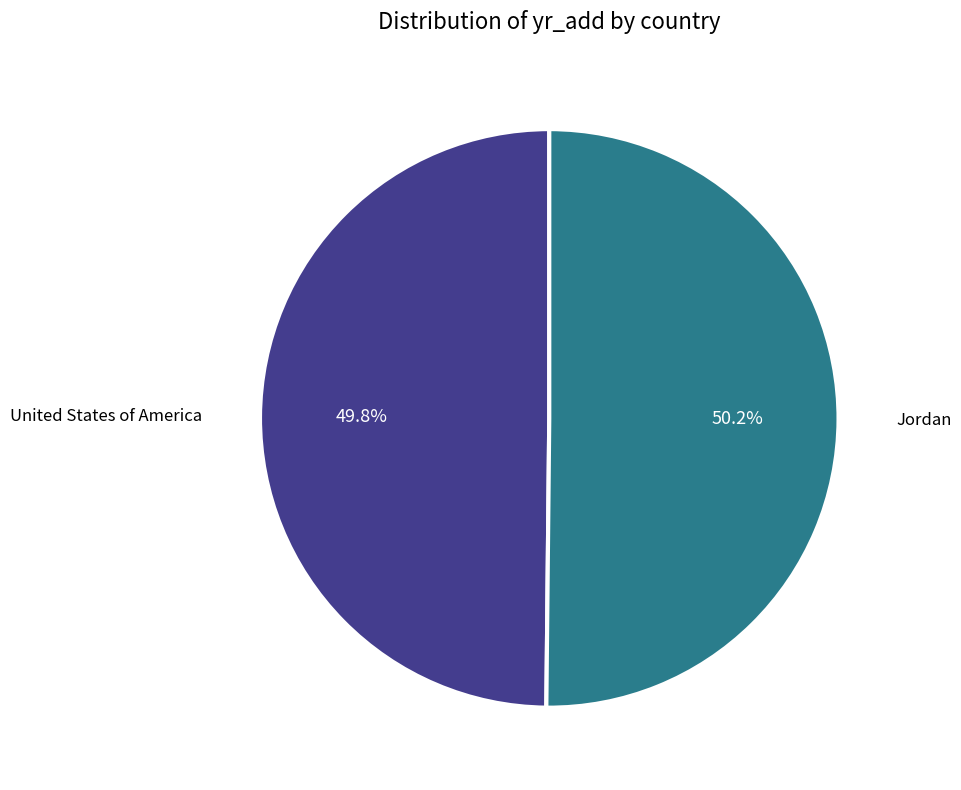

Does any single category account for the majority?

Yes